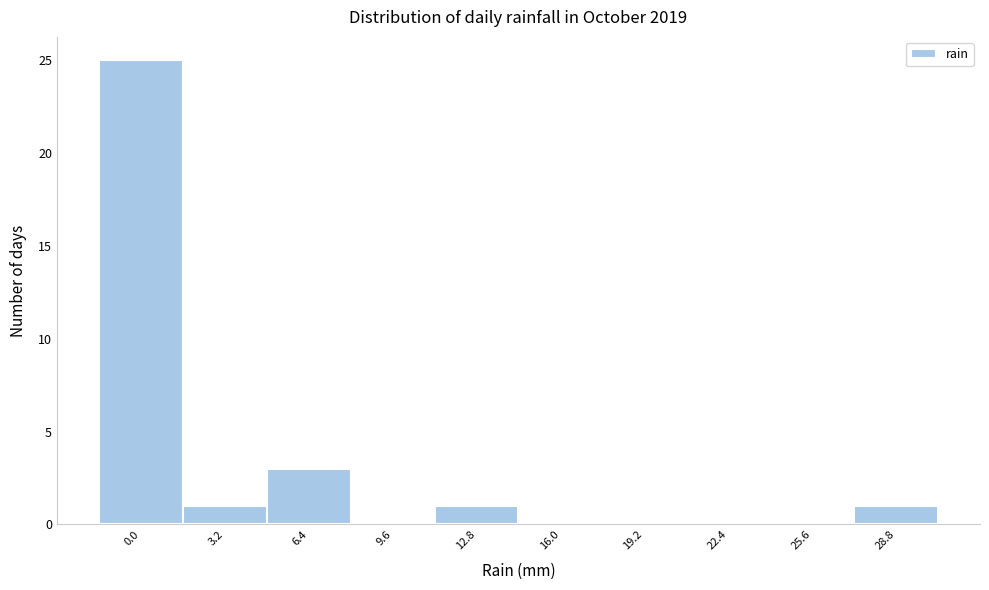

Reading left to right, transcribe all the data shown in this chart.

0.0=25	3.2=1	6.4=3	9.6=0	12.8=1	16.0=0	19.2=0	22.4=0	25.6=0	28.8=1